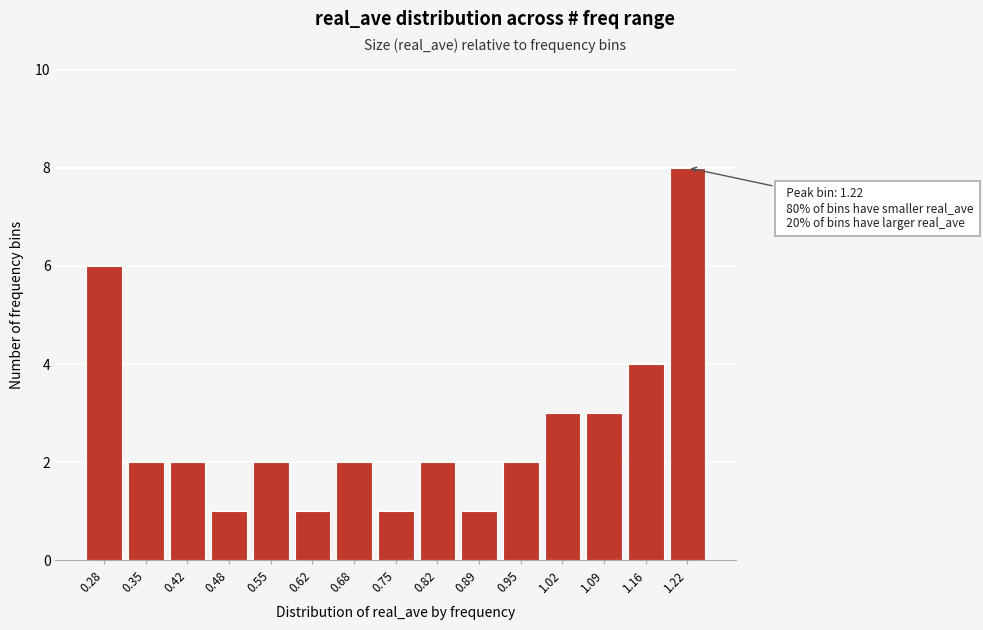

Which range on the x-axis has the tallest bar?

1.19 to 1.26